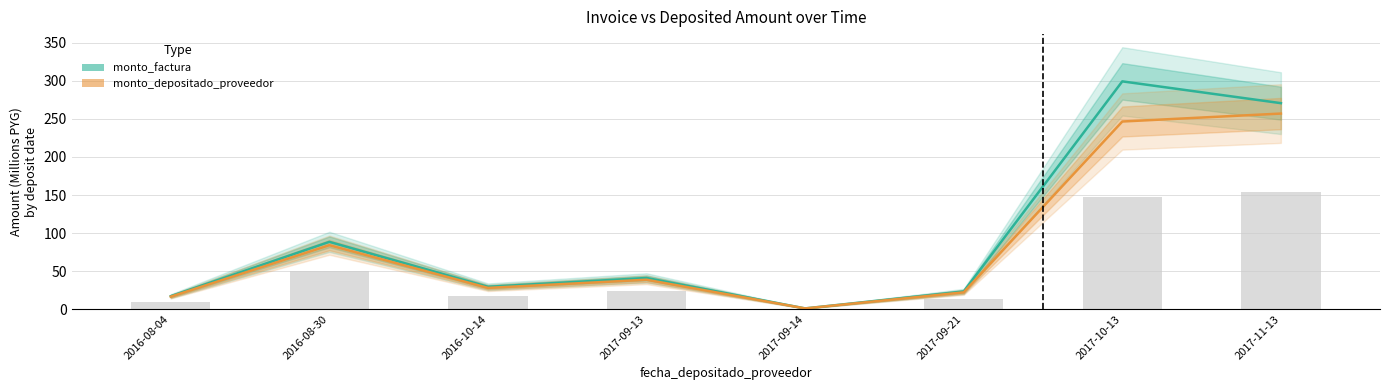

Reading left to right, extract all data points from this chart.

monto_factura: 2016-08-04=17.0	2016-08-30=88.4	2016-10-14=29.3	2017-09-13=40.9	2017-09-14=0.9	2017-09-21=23.2	2017-10-13=299.4	2017-11-13=270.8
monto_depositado_proveedor: 2016-08-04=16.4	2016-08-30=84.1	2016-10-14=27.9	2017-09-13=38.6	2017-09-14=0.9	2017-09-21=22.1	2017-10-13=246.6	2017-11-13=257.1